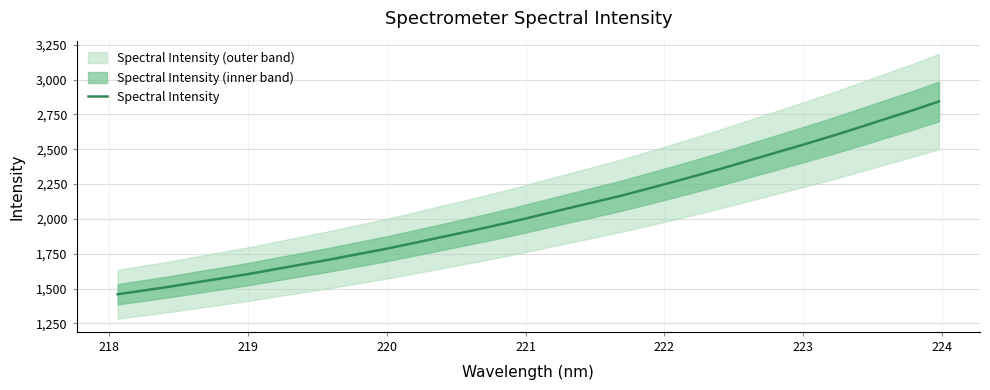

How many lines are shown in the chart?

1